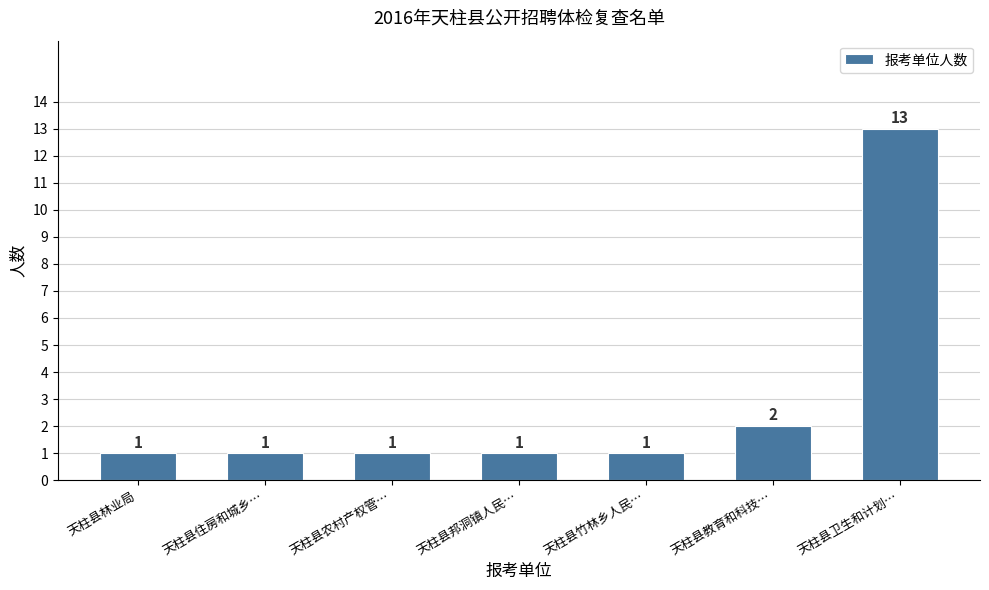

Reading left to right, transcribe all the data shown in this chart.

天柱县林业局=1	天柱县住房和城乡…=1	天柱县农村产权管…=1	天柱县邦洞镇人民…=1	天柱县竹林乡人民…=1	天柱县教育和科技…=2	天柱县卫生和计划…=13